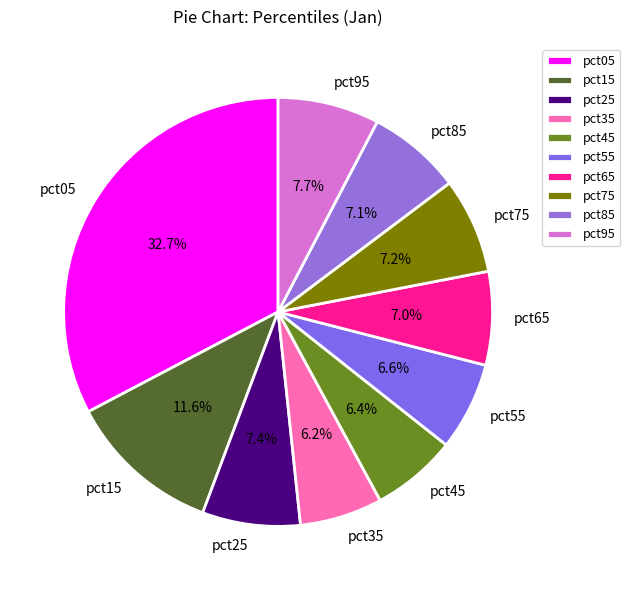

How many slices are in this pie chart?

10